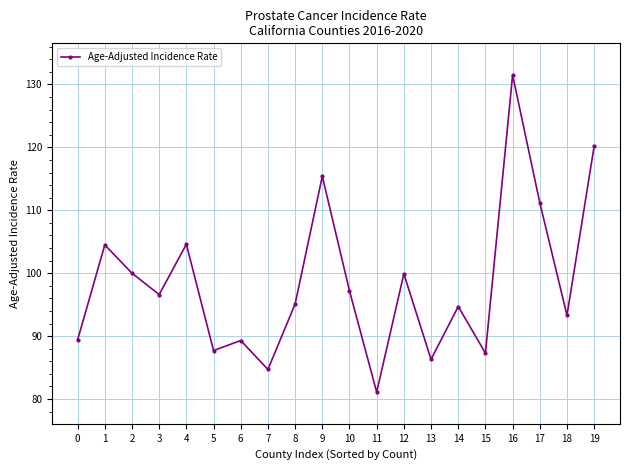

What value does the data have at 1?

104.5